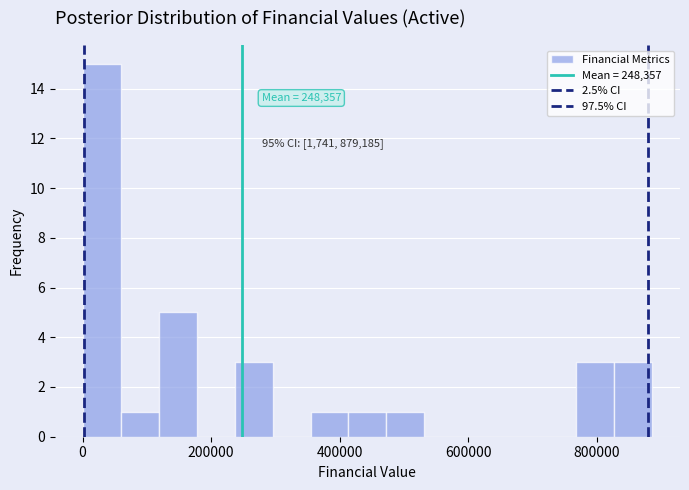

Around what value on the x-axis is the tallest bar? Give the approximate position of its centre, as read against the axis.

40000